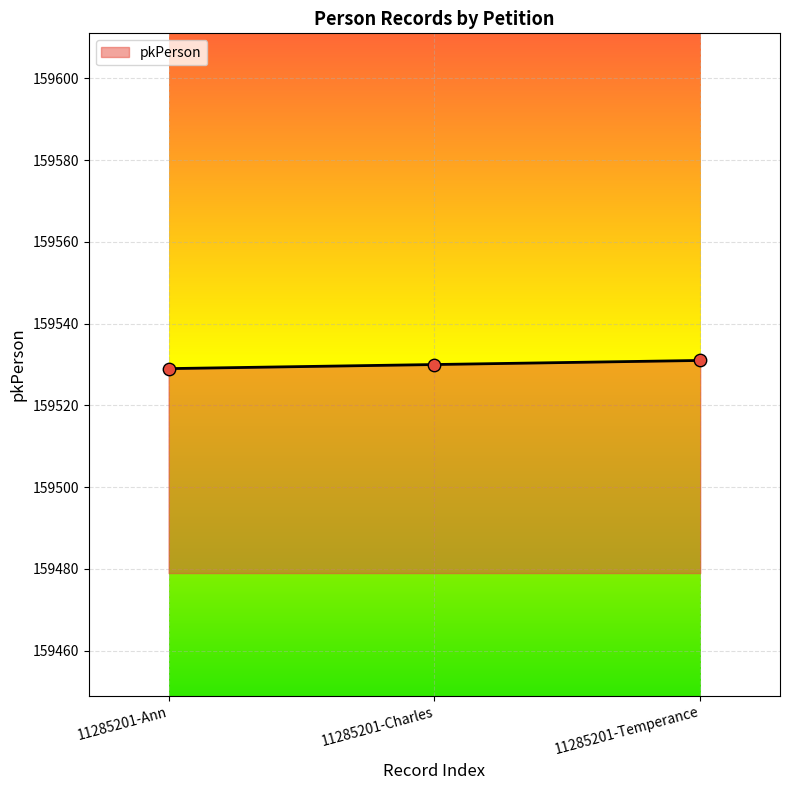

What is the change in value from 11285201-Charles to 11285201-Temperance?

+1